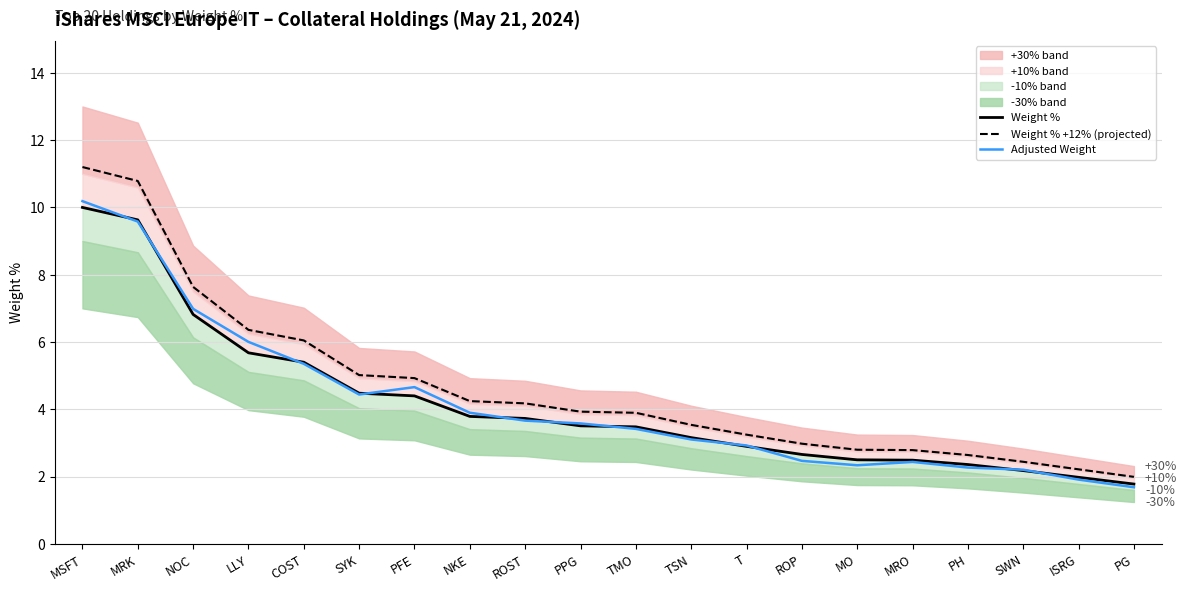

How many categories are shown in the chart?

20